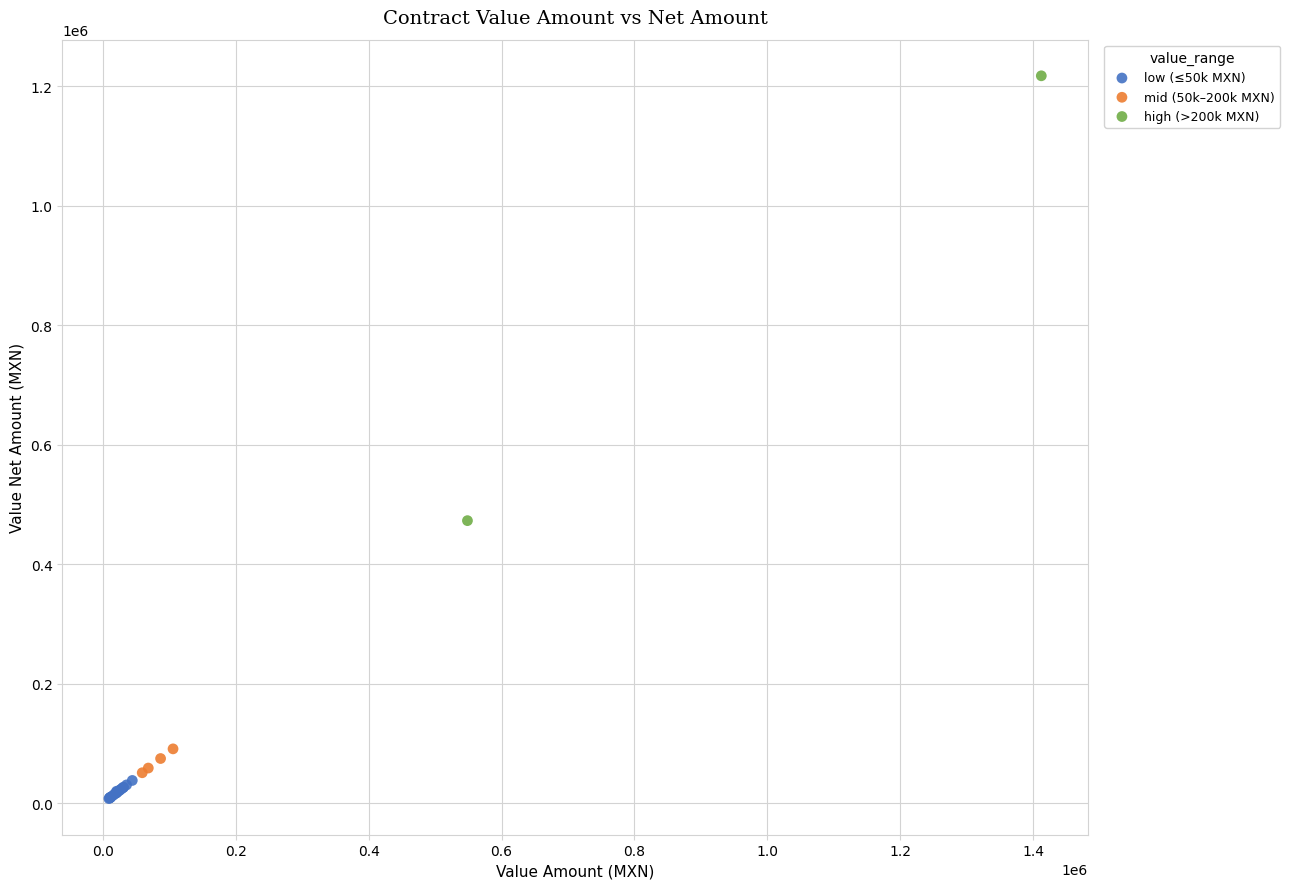

Which series contains the lowest Y value?

low (≤50k MXN)